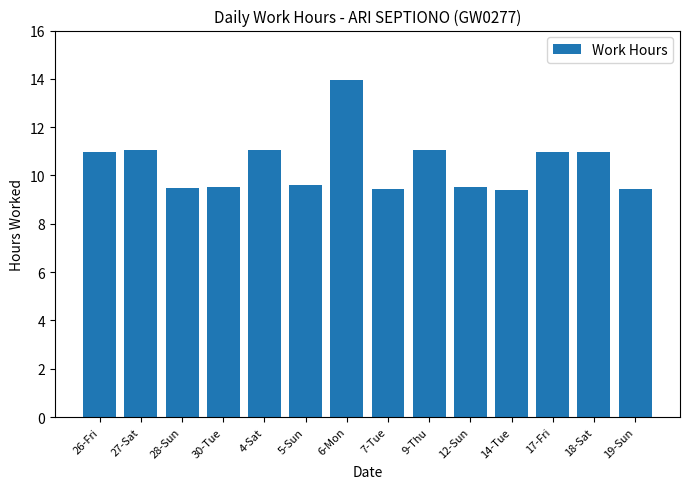

Which has a higher value, 6-Mon or 9-Thu?

6-Mon